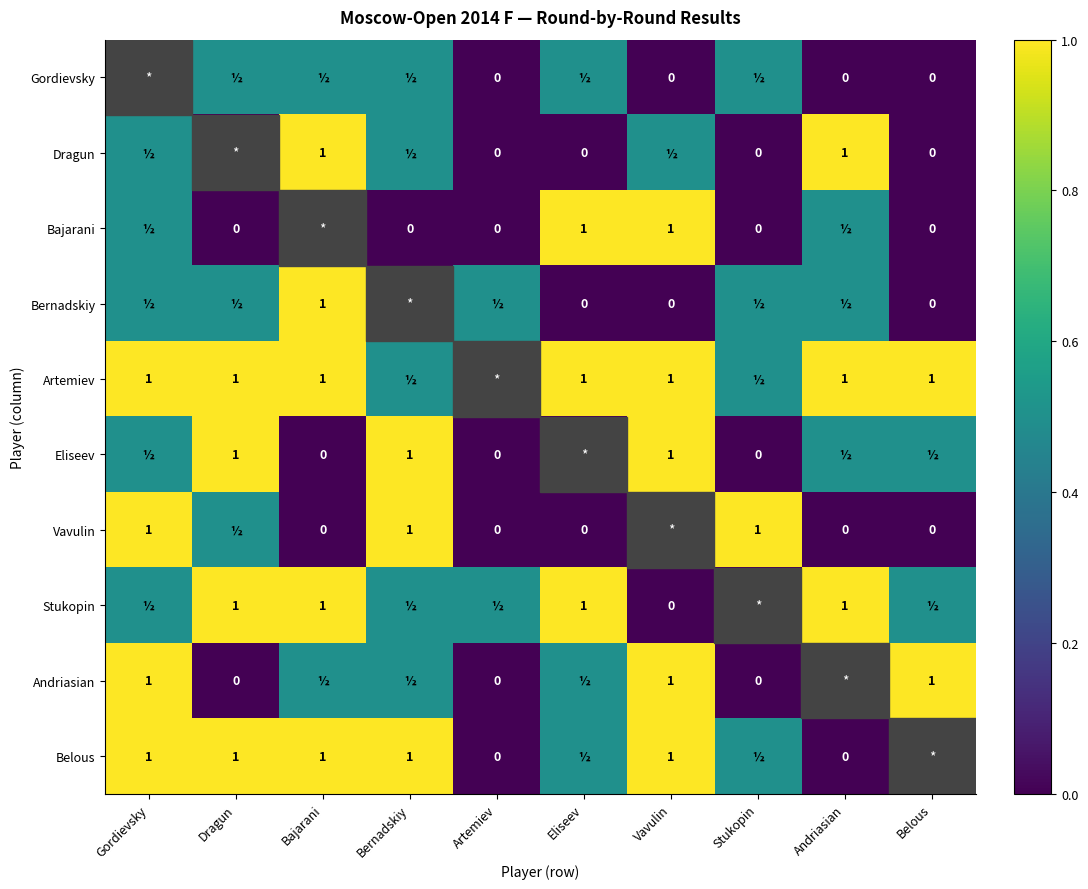

The Stukopin series shows 1.0 at Bajarani. True or false?

True